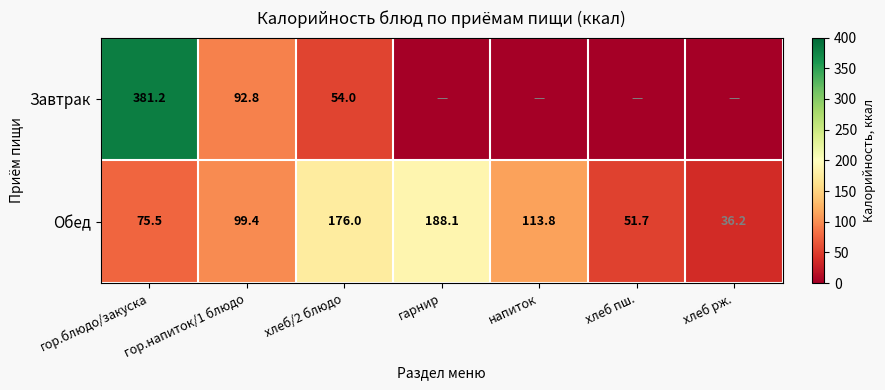

What is the difference between the highest and lowest values at гарнир?

188.1